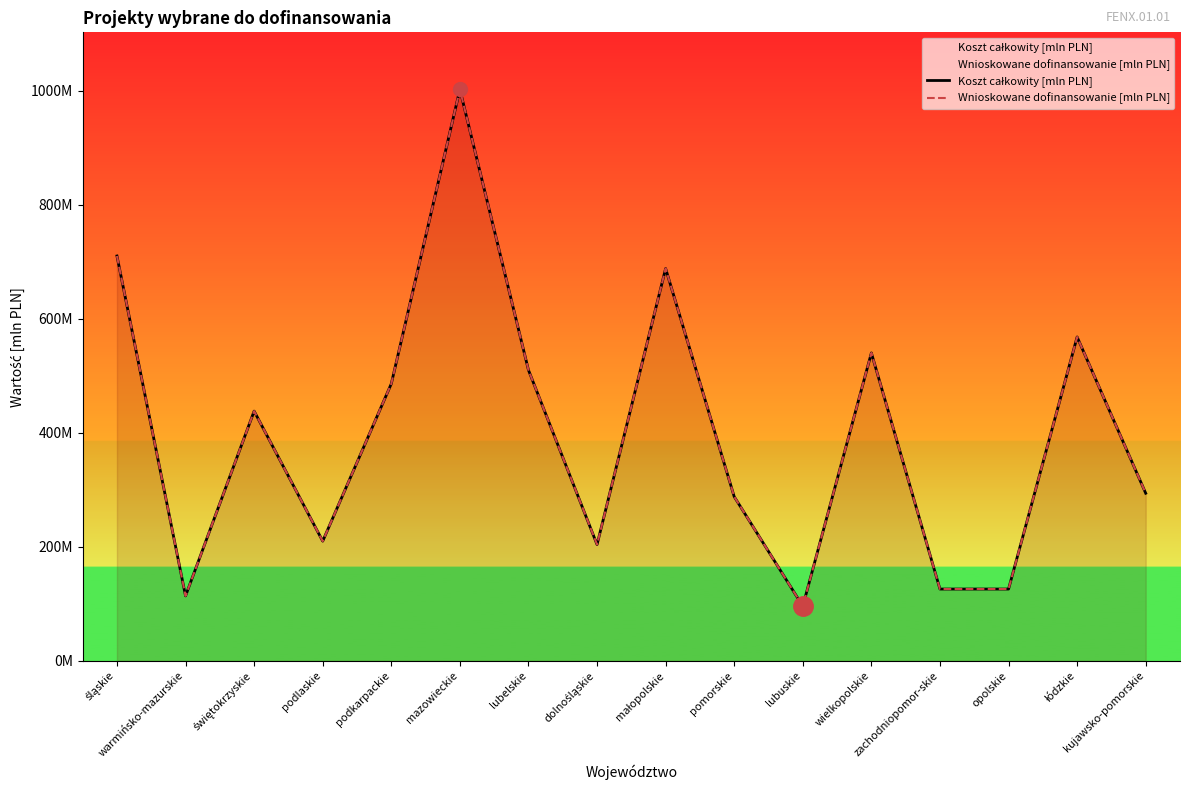

Which series has the largest range (max minus min)?

Koszt całkowity [mln PLN]